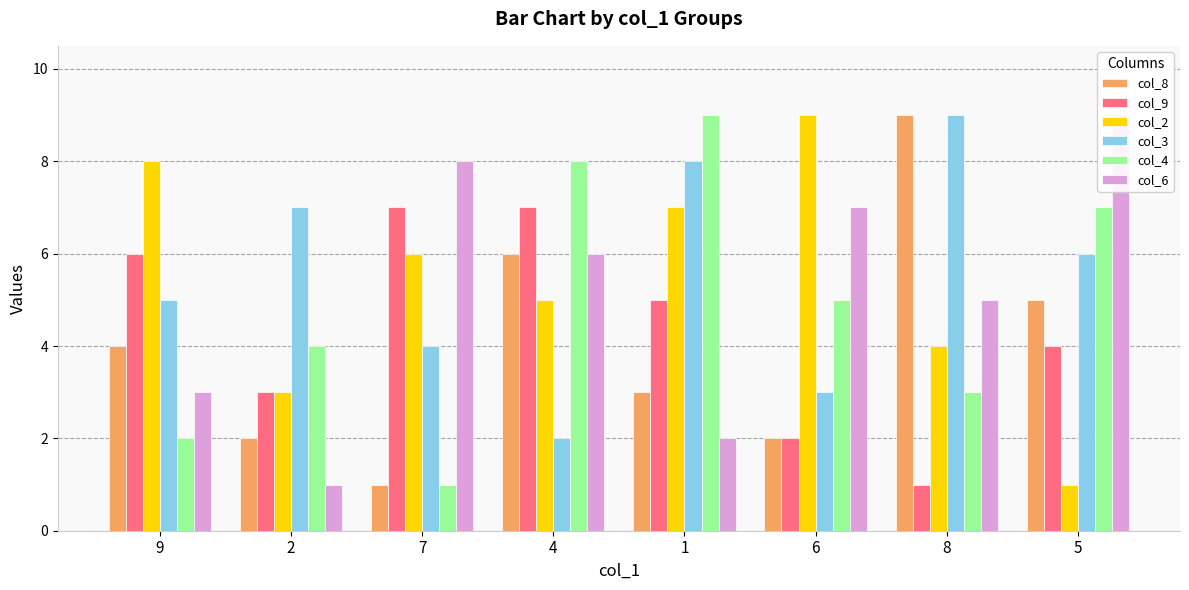

Reading left to right, list all the values displayed in this chart.

col_8: 9=4	2=2	7=1	4=6	1=3	6=2	8=9	5=5
col_9: 9=6	2=3	7=7	4=7	1=5	6=2	8=1	5=4
col_2: 9=8	2=3	7=6	4=5	1=7	6=9	8=4	5=1
col_3: 9=5	2=7	7=4	4=2	1=8	6=3	8=9	5=6
col_4: 9=2	2=4	7=1	4=8	1=9	6=5	8=3	5=7
col_6: 9=3	2=1	7=8	4=6	1=2	6=7	8=5	5=9